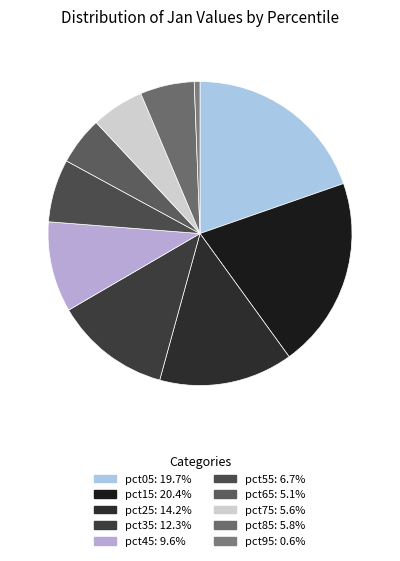

Which category has the smallest portion of the pie?

pct95